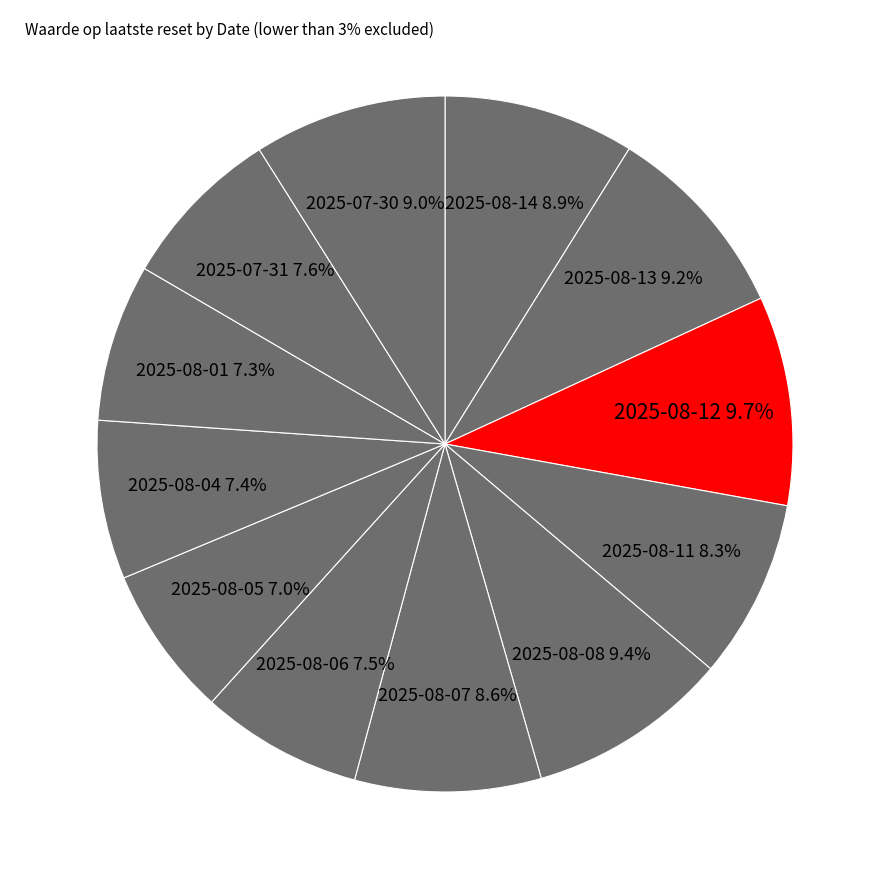

How many segments does this pie chart have?

12